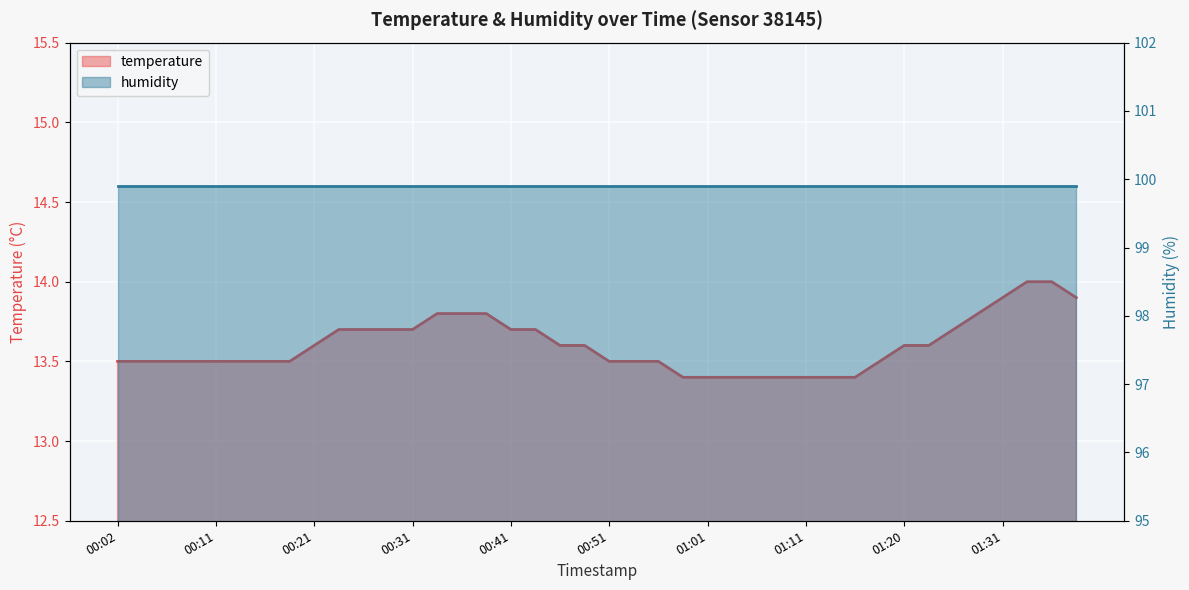

What value does the data have at 00:31?

13.7